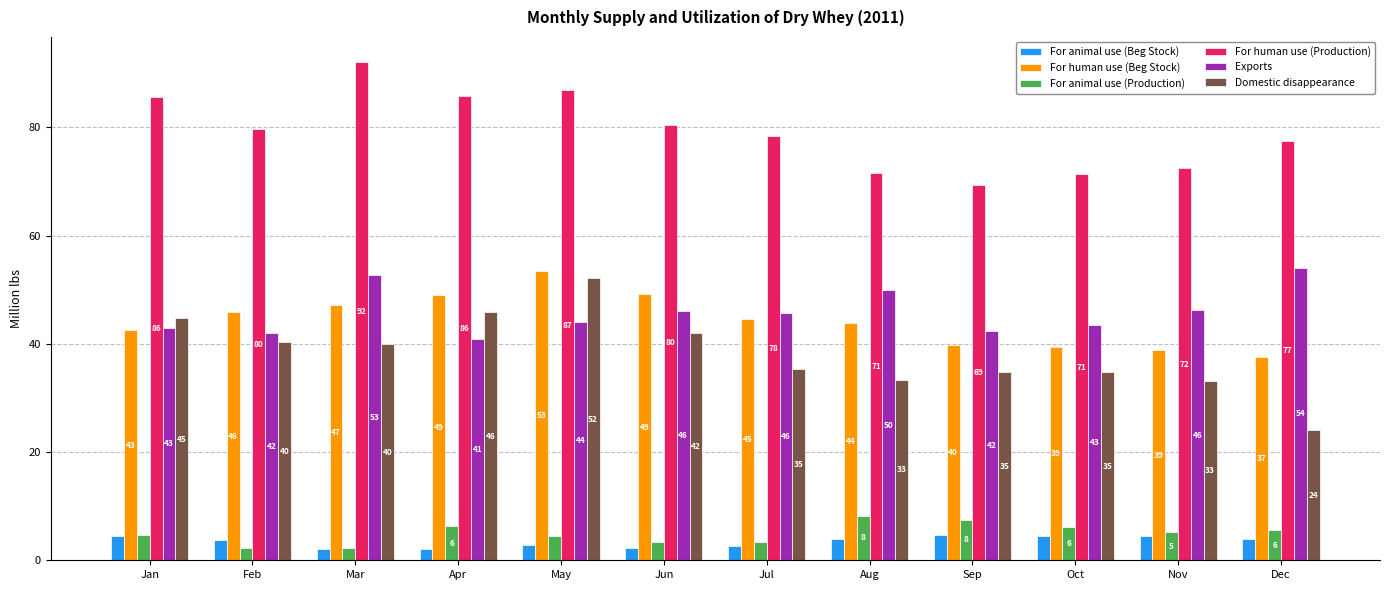

At Dec, list the series in order from smallest to largest.

For animal use (Beg Stock), For animal use (Production), Domestic disappearance, For human use (Beg Stock), Exports, For human use (Production)